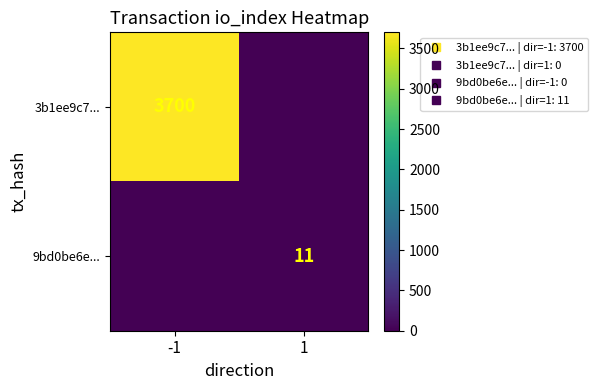

True or false: 9bd0be6e... has a value of 11 at 1.

True